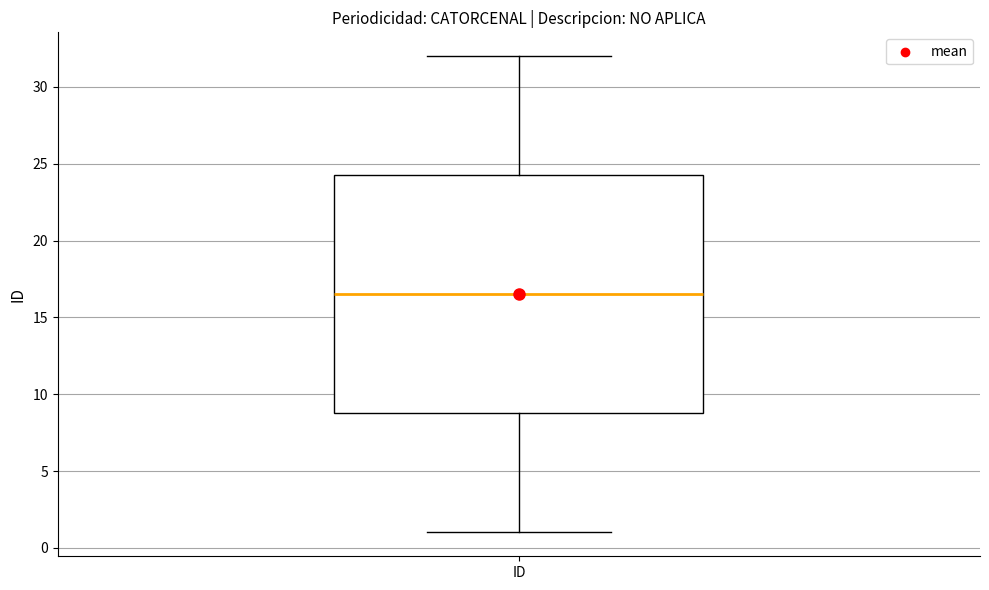

Transcribe this box plot: give where the median line is, the range the box spans, and where the two whiskers end, as read against the y-axis. The values are not printed on the chart, so give them approximately, as read against the axis.

median 16.5, box 9.0 to 24.5, whiskers 1.0 to 32.0